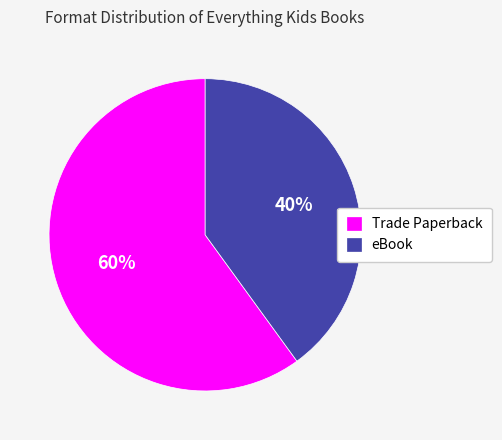

How many segments does this pie chart have?

2